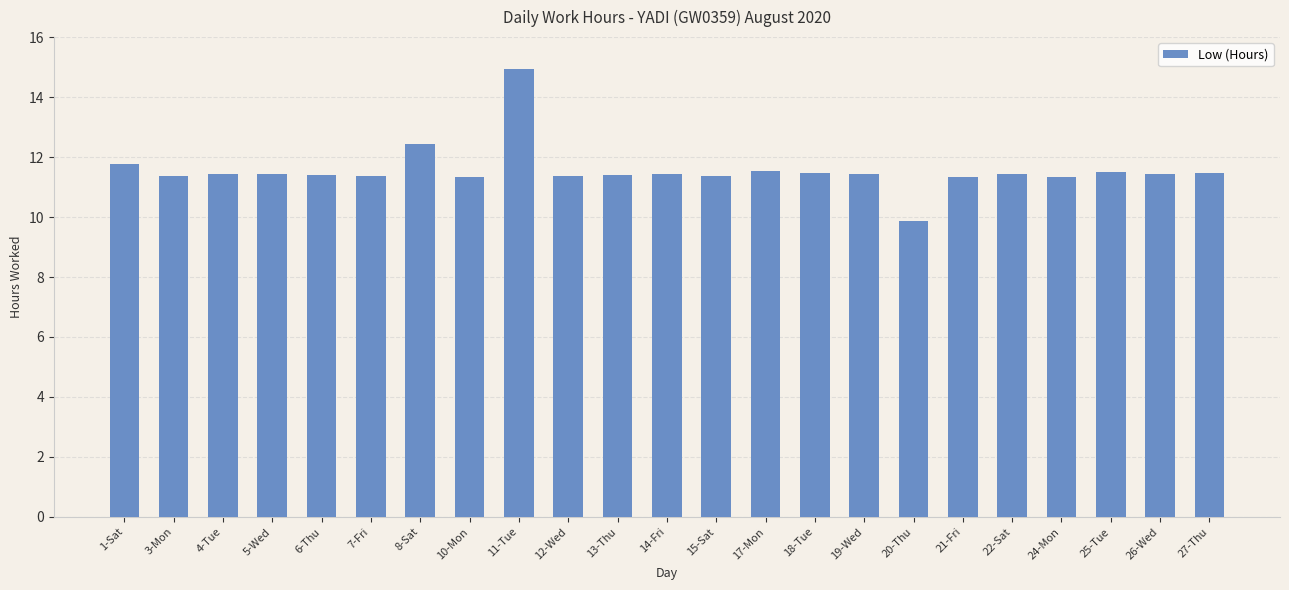

What is the average value?

11.6